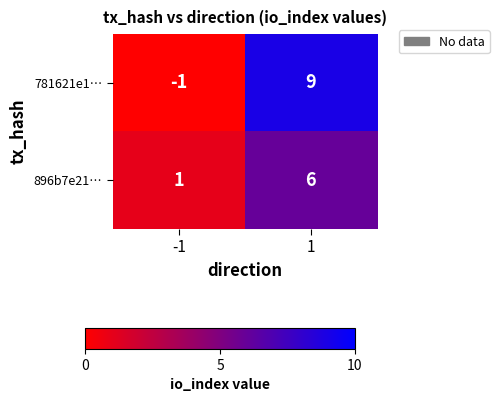

Which label corresponds to the largest value in the chart?

1